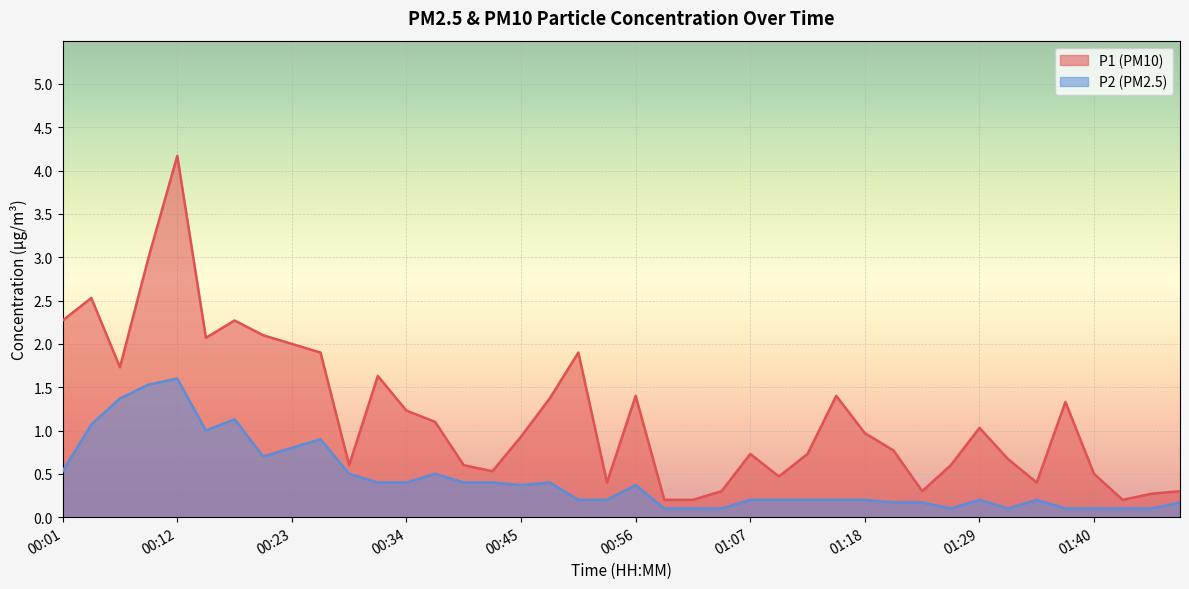

At which category does the chart reach its peak across all series?

00:12